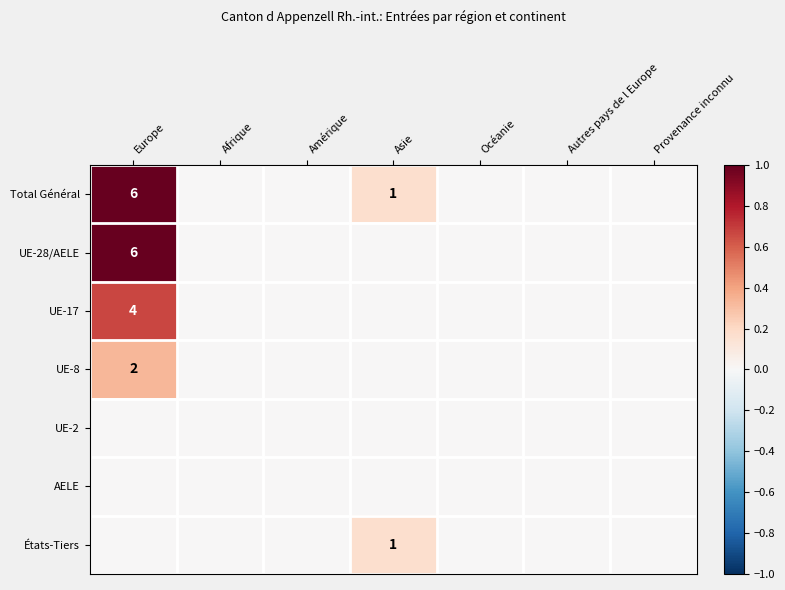

Is it true that UE-17 equals 0.0 at Océanie?

True